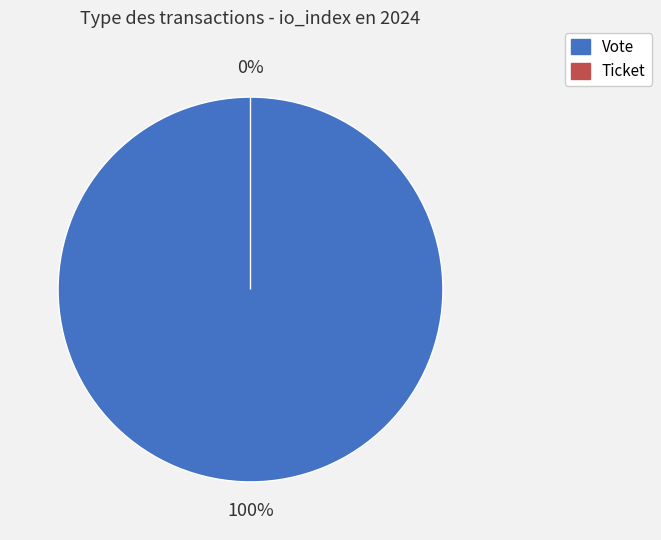

To the nearest percent, what portion does Vote represent?

100%